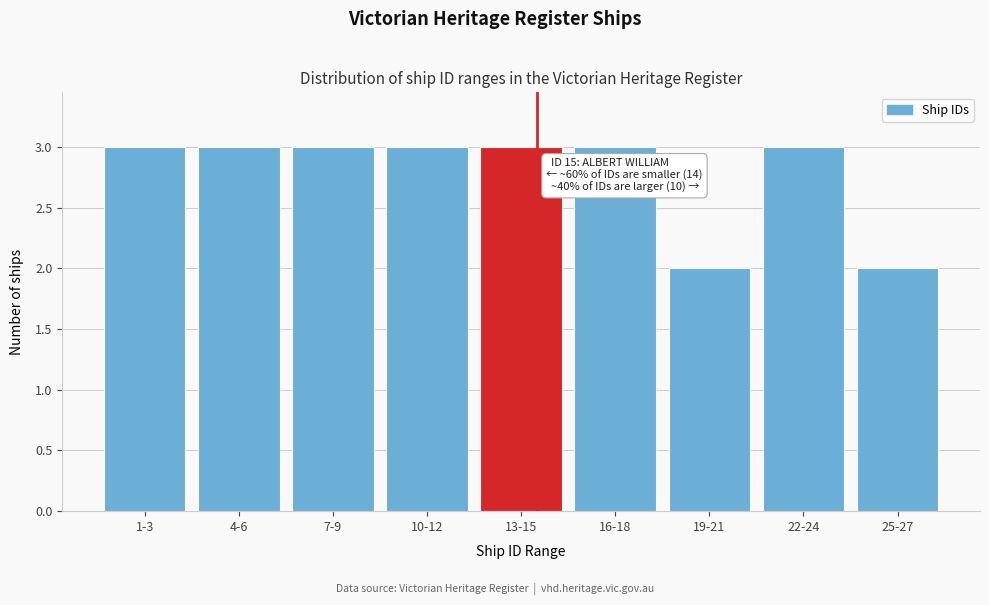

Reading left to right, extract all data points from this chart.

1-3=3	4-6=3	7-9=3	10-12=3	13-15=3	16-18=3	19-21=2	22-24=3	25-27=2